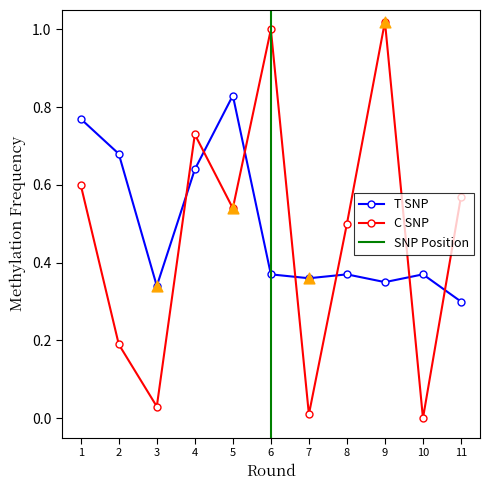

At which category is the sum across all series the highest?

1